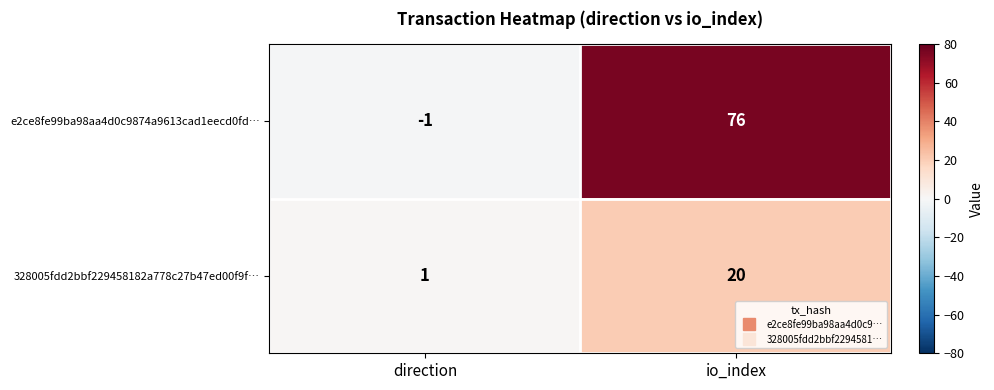

What is the difference between the highest and lowest values at io_index?

56